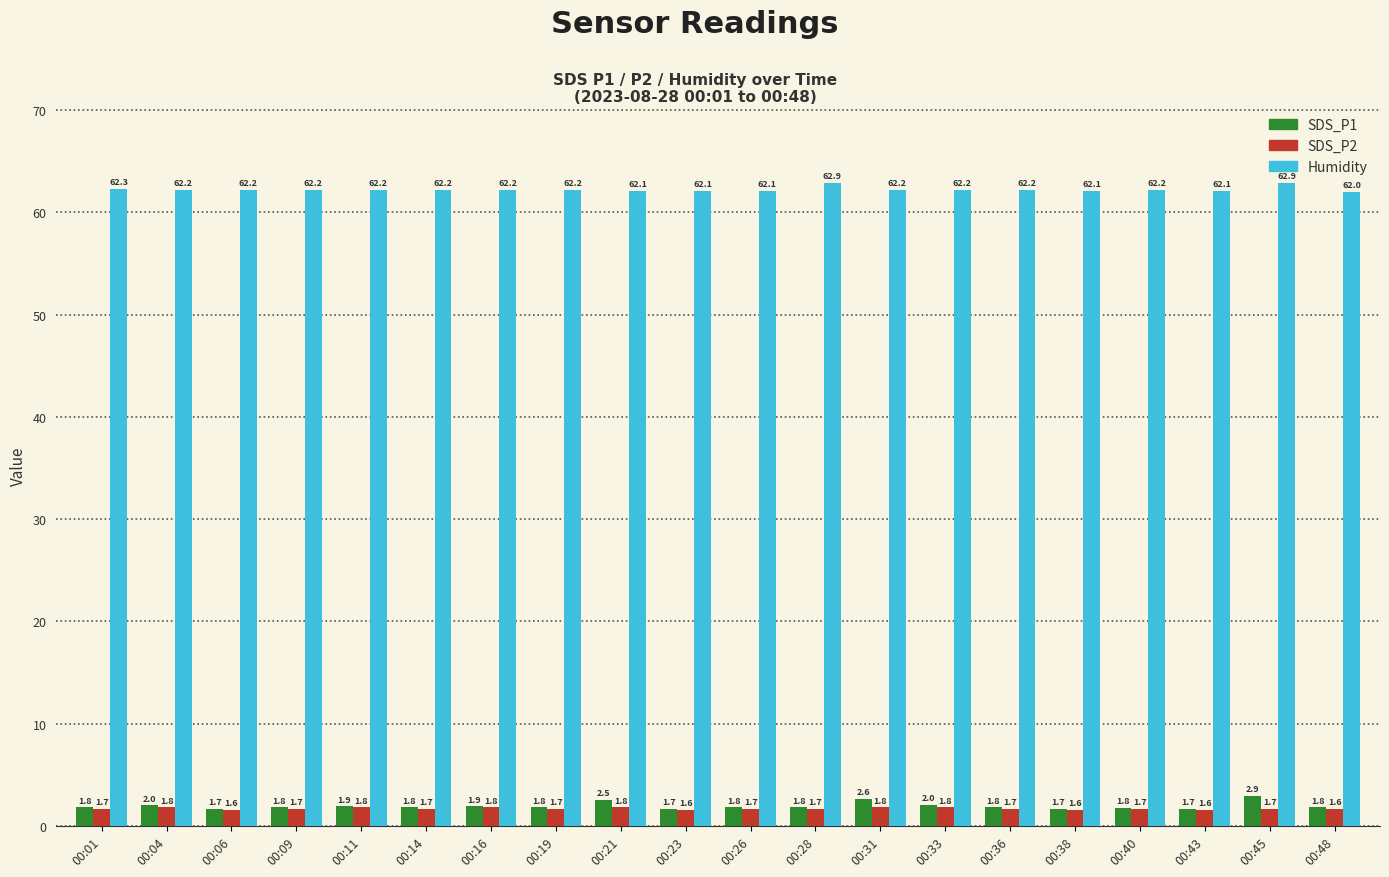

Reading left to right, list all the values displayed in this chart.

SDS_P1: 1.8	2.0	1.7	1.8	1.9	1.8	1.9	1.8	2.5	1.7	1.8	1.8	2.6	2.0	1.8	1.7	1.8	1.7	2.9	1.8
SDS_P2: 1.7	1.8	1.6	1.7	1.8	1.7	1.8	1.7	1.8	1.6	1.7	1.7	1.8	1.8	1.7	1.6	1.7	1.6	1.7	1.6
Humidity: 62.3	62.2	62.2	62.2	62.2	62.2	62.2	62.2	62.1	62.1	62.1	62.9	62.2	62.2	62.2	62.1	62.2	62.1	62.9	62.0